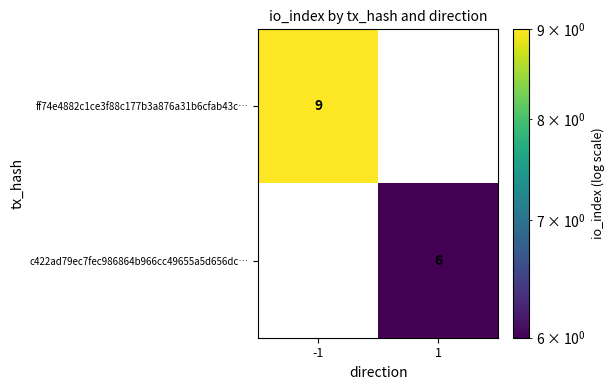

Rank the series by their average value, from highest to lowest.

ff74e4882c1ce3f88c177b3a876a31b6cfab43c…, c422ad79ec7fec986864b966cc49655a5d656dc…